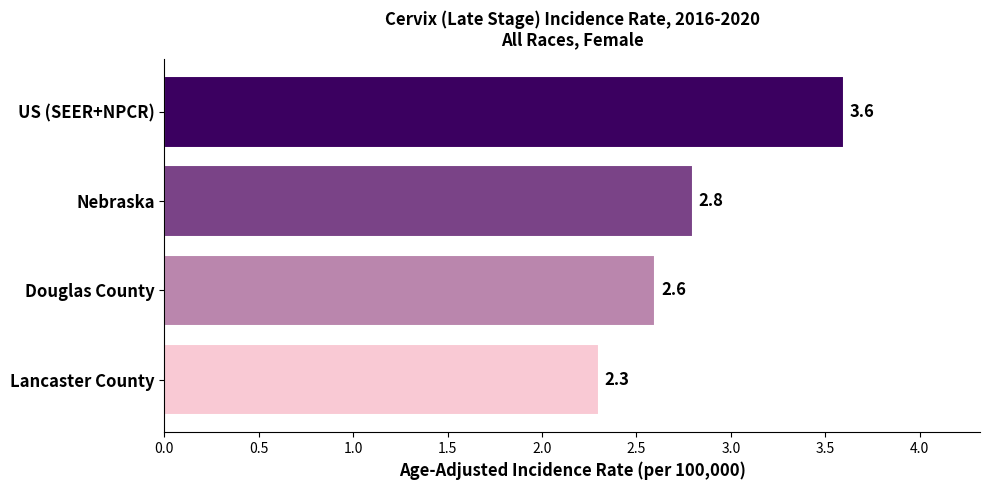

List the labels in order of value, smallest first.

Lancaster County, Douglas County, Nebraska, US (SEER+NPCR)